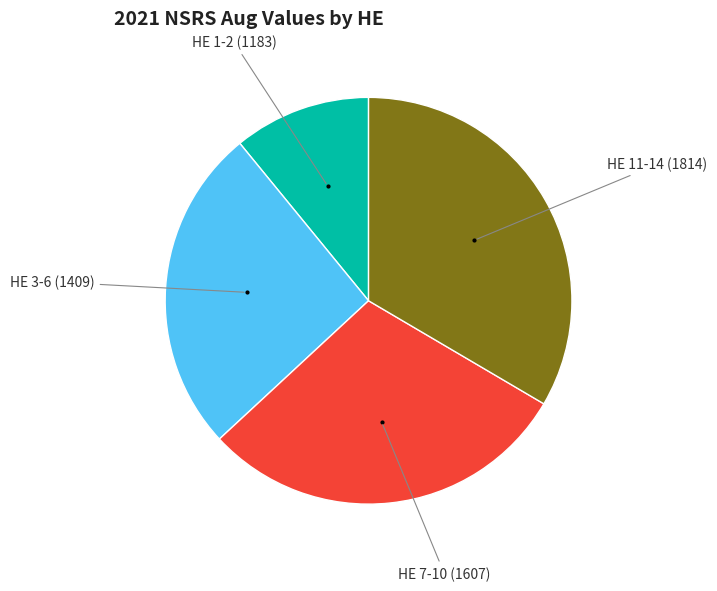

Is there a majority slice in this chart?

No